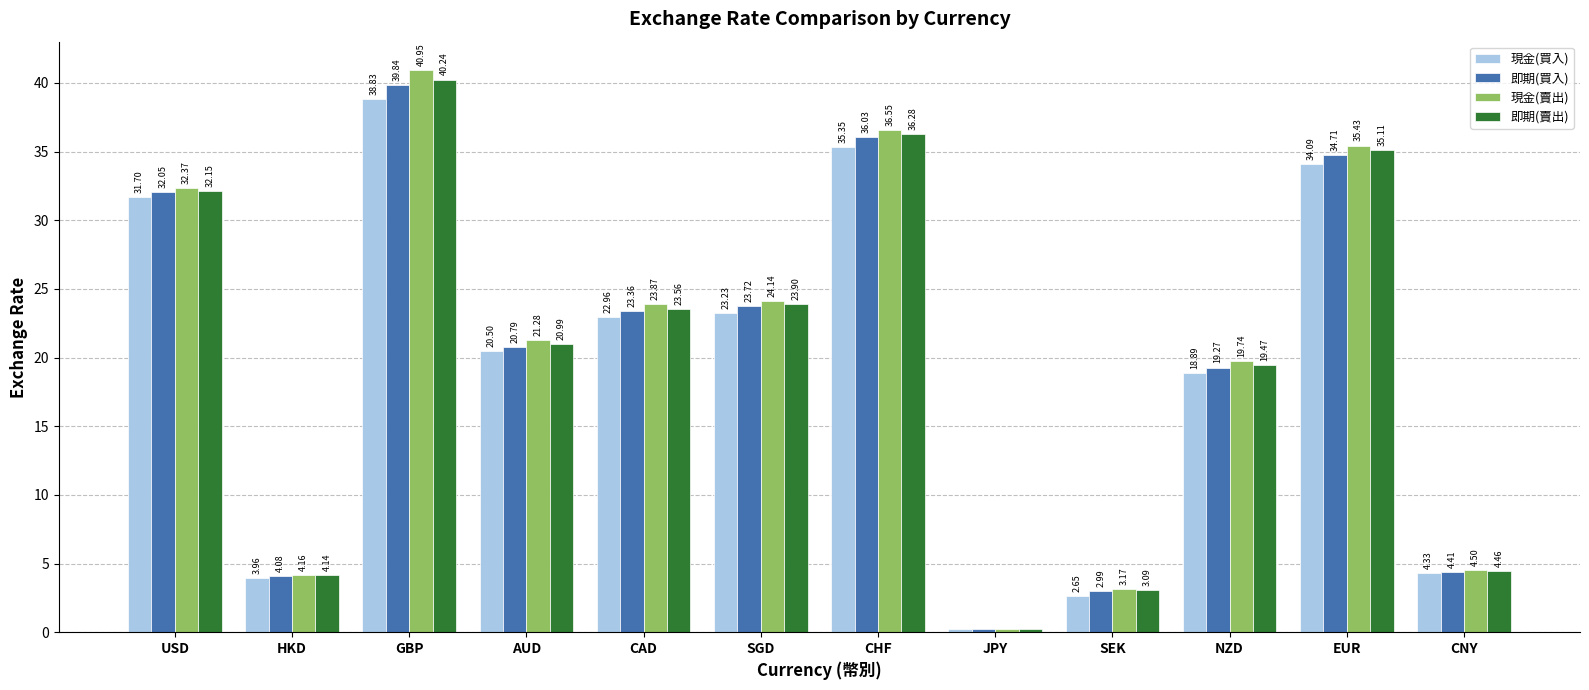

What is the difference between the 即期(買入) values at EUR and USD?

2.7